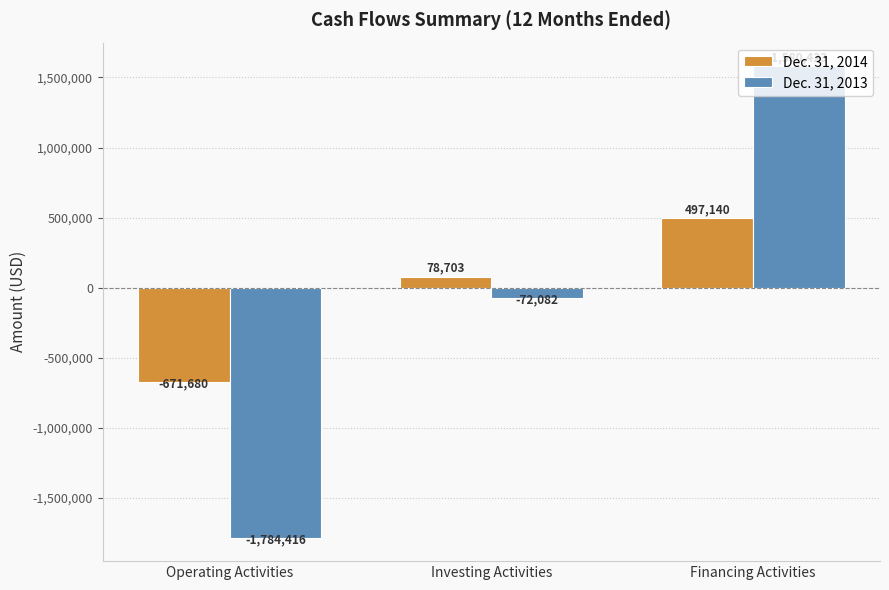

Read the Dec. 31, 2013 value at Operating Activities, to the nearest 50.

-1784400